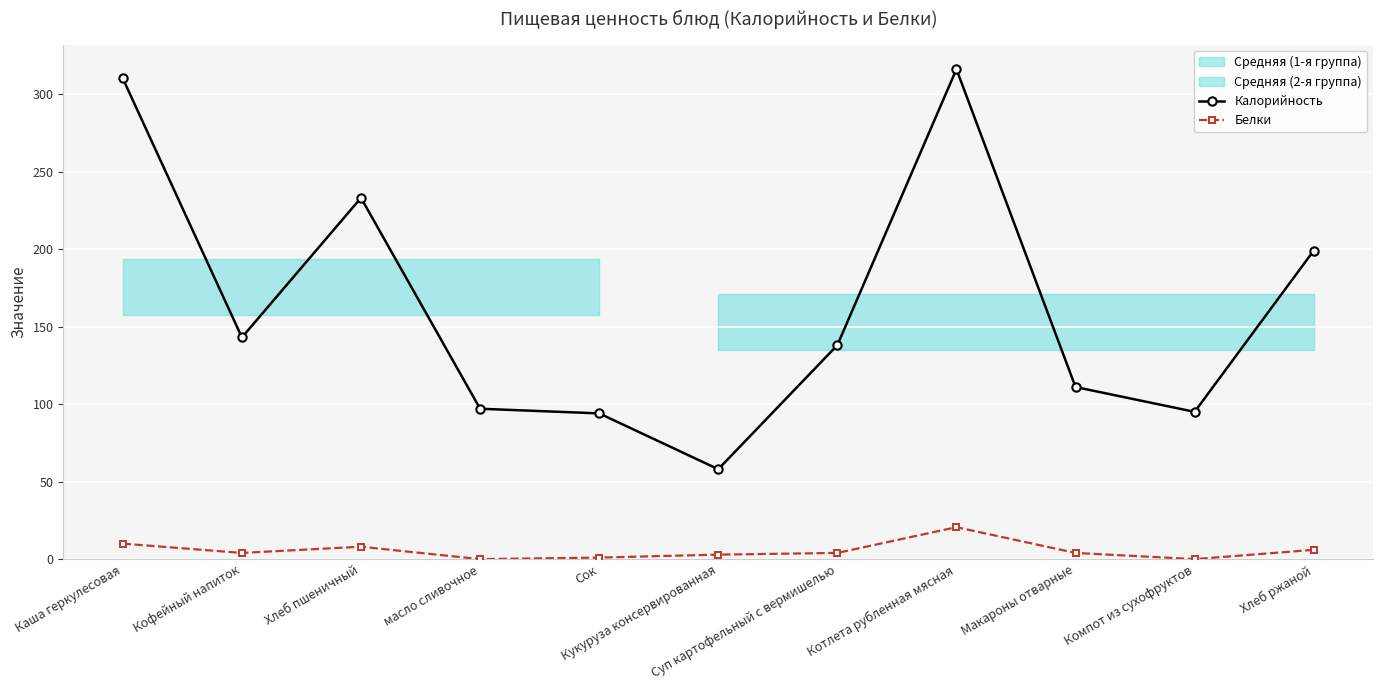

In Белки, how many points are lower than both neighbors (excluding endpoints)?

3